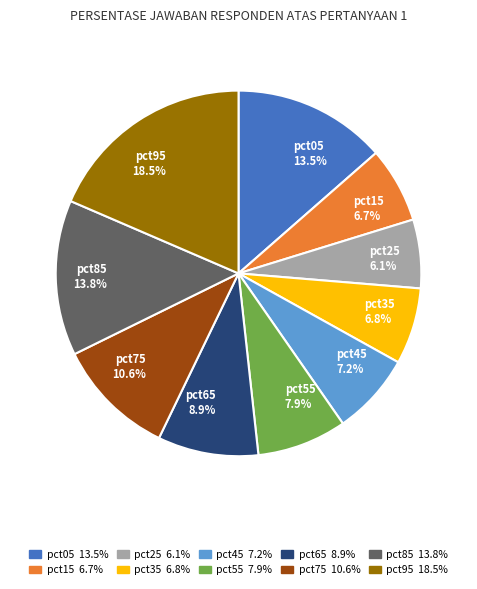

Which category has the smallest portion of the pie?

pct25